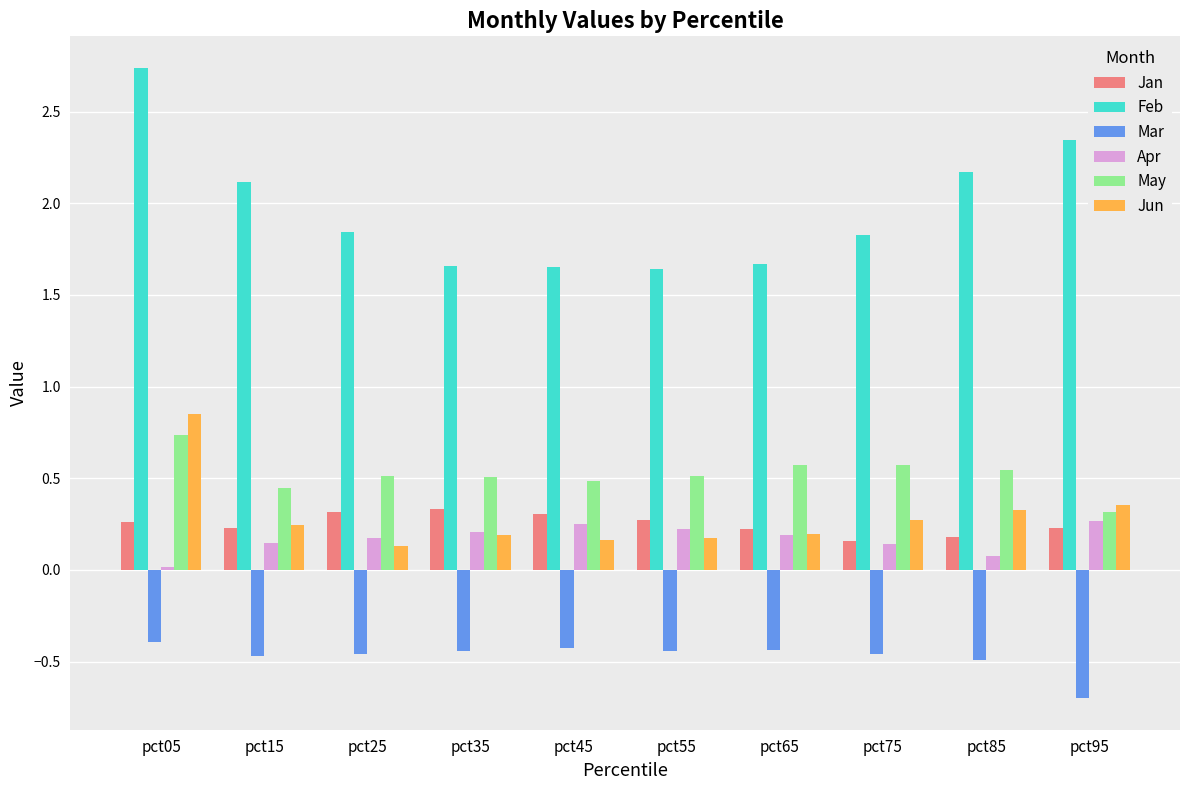

The value of Mar at pct35 is -0.4. True or false?

True